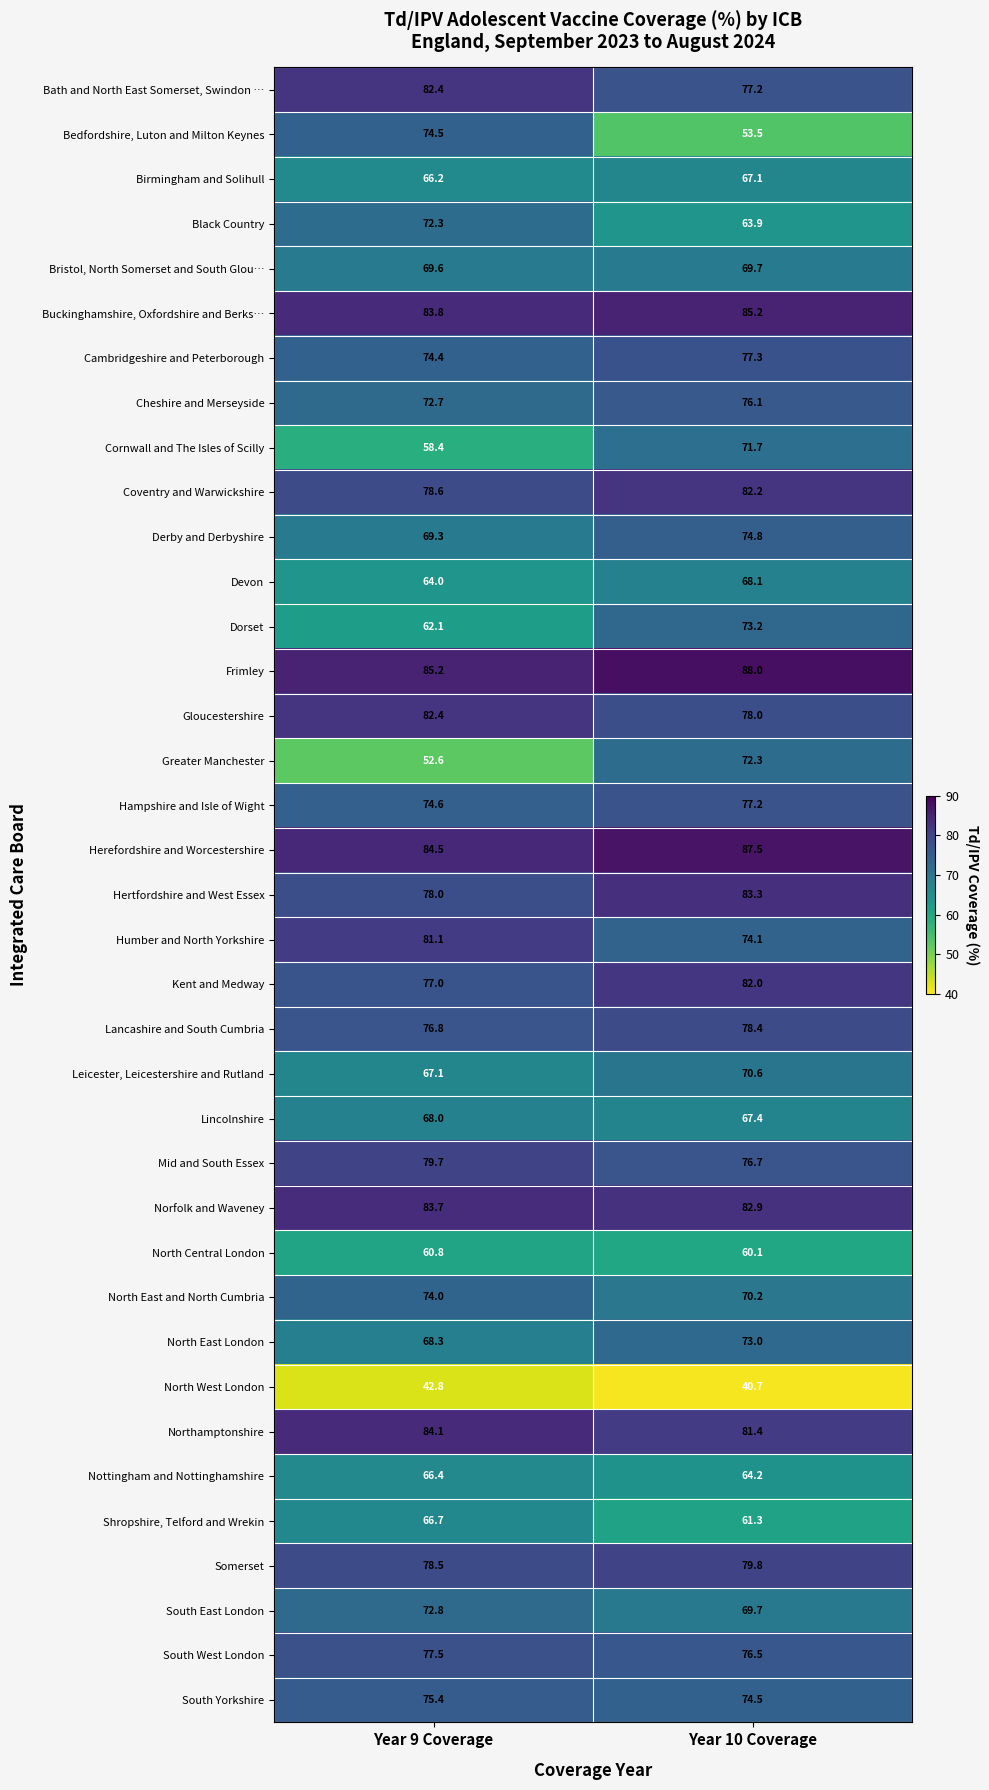

What is the difference between the highest and lowest values at Year 10 Coverage?

47.3